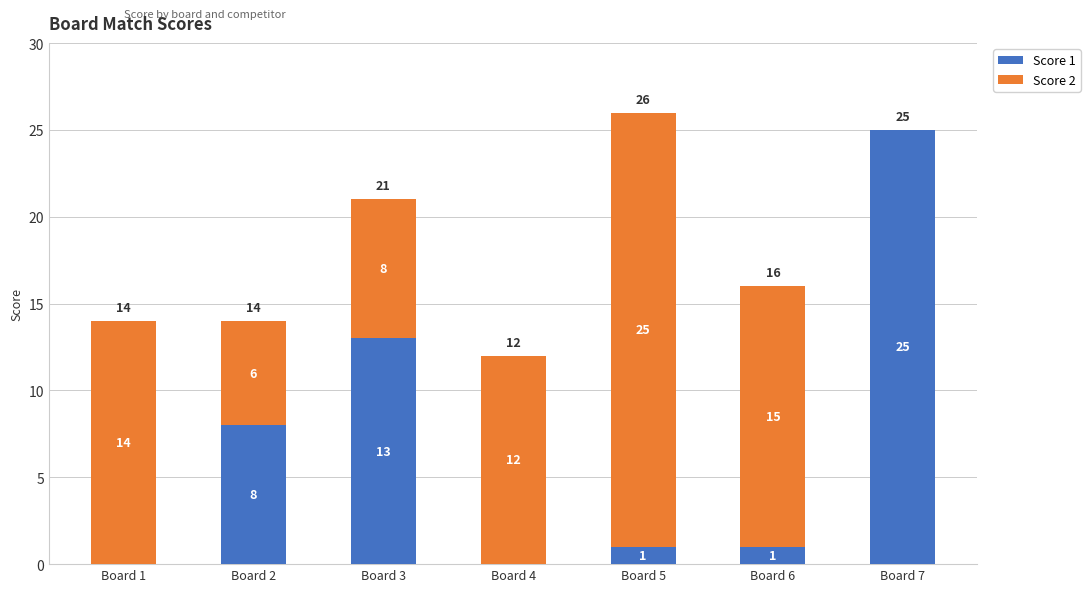

Which category has the highest value in the Score 1 series?

Board 7